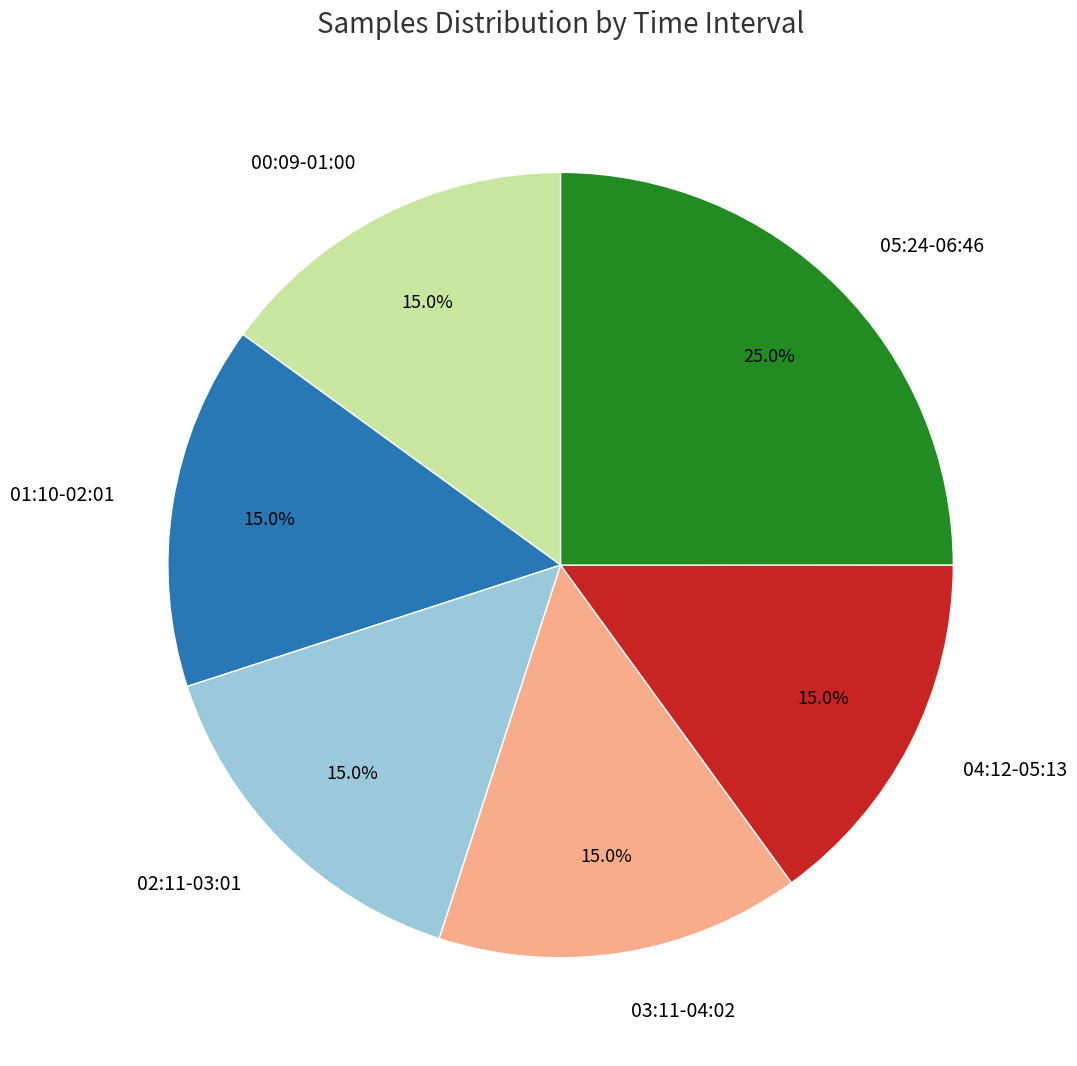

Which has a higher value, 05:24-06:46 or 01:10-02:01?

05:24-06:46